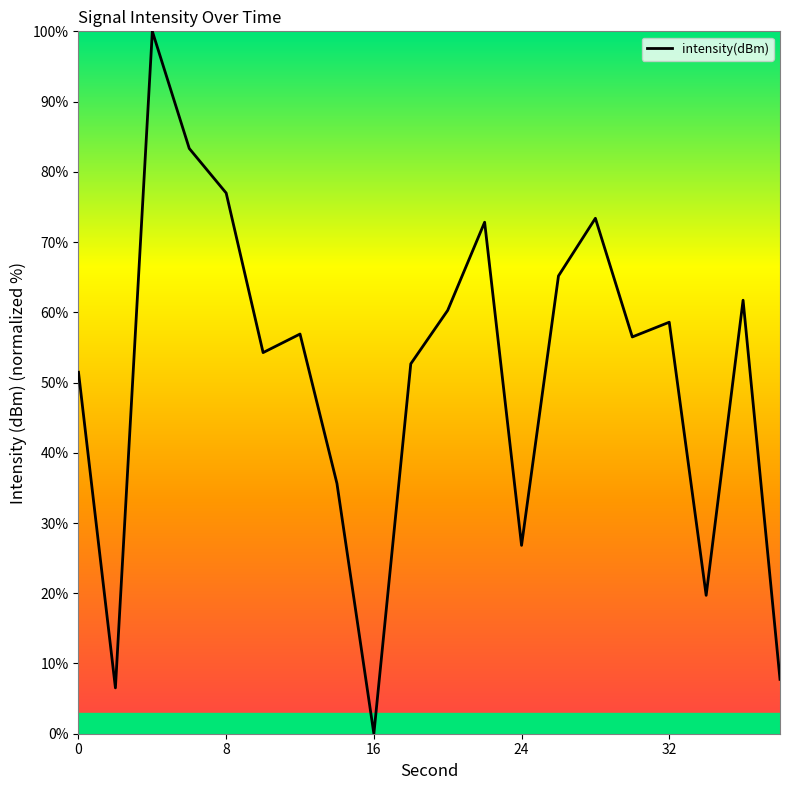

What is the greatest value displayed?

100.0